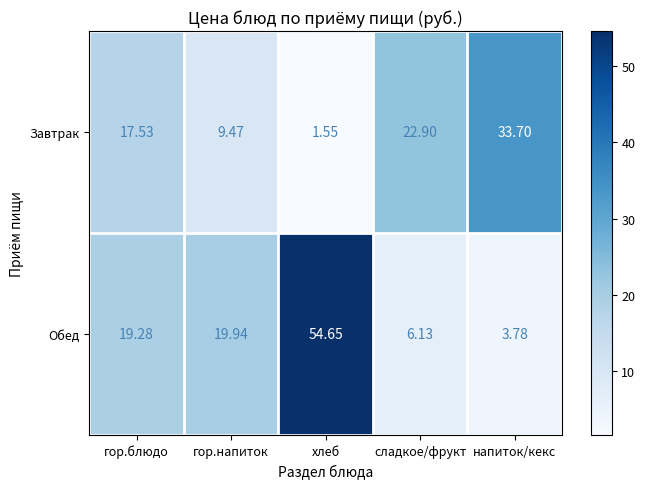

At which category does the chart reach its peak across all series?

хлеб